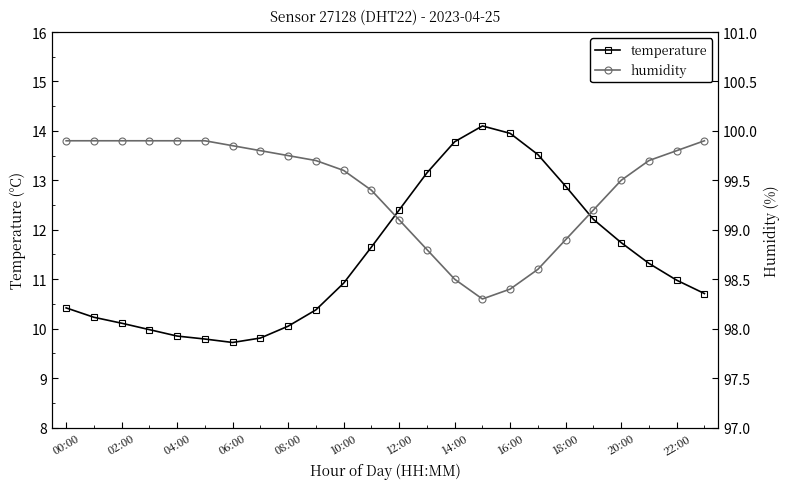

True or false: temperature and humidity intersect in this chart.

False